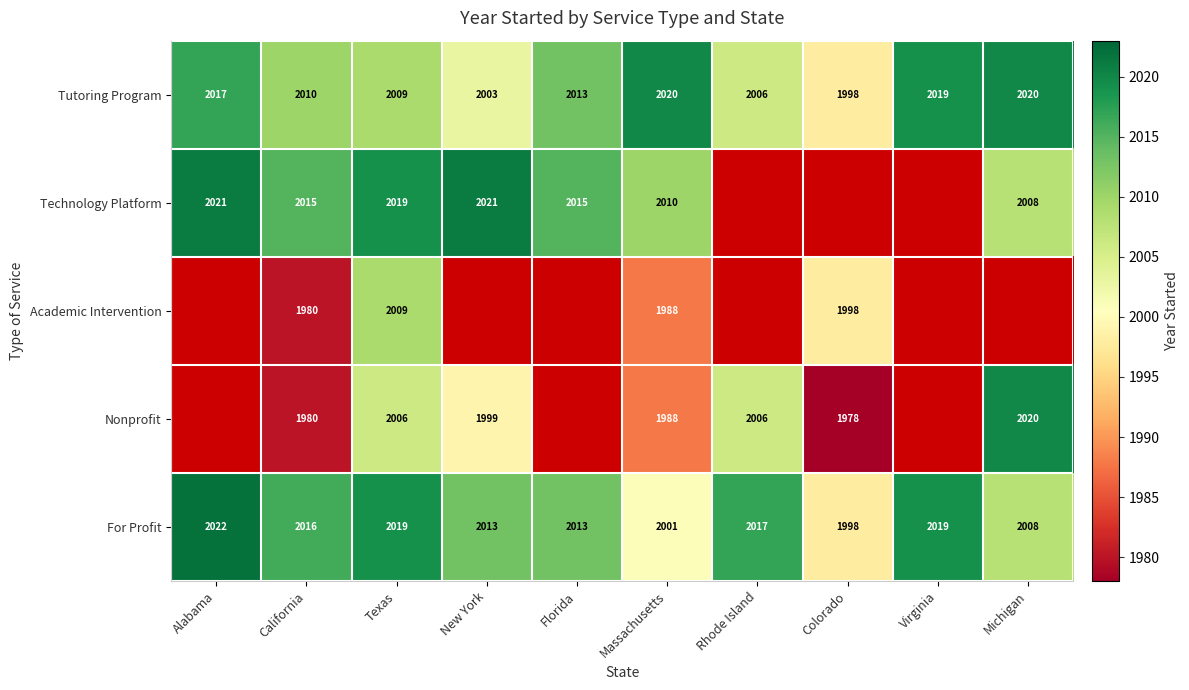

What is the minimum value for For Profit?

1998